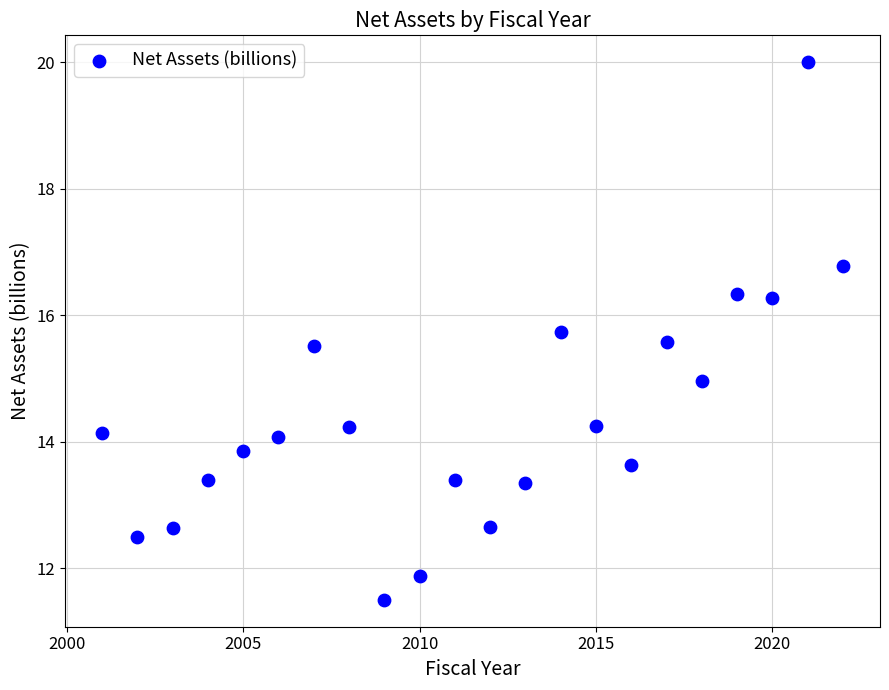

What is the range of Y values (max minus min)?

8.5